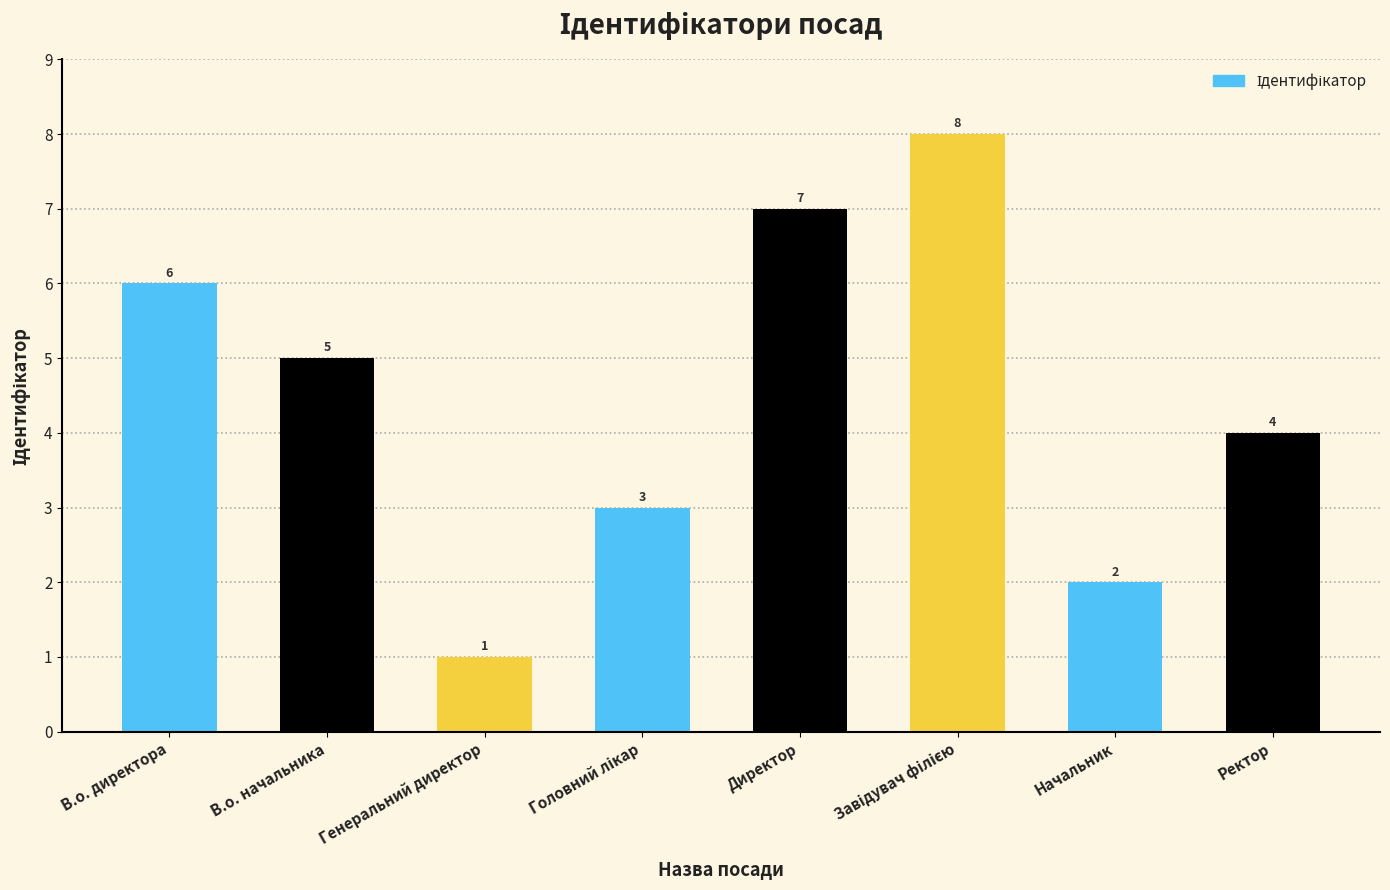

Count the number of categories in the chart.

8